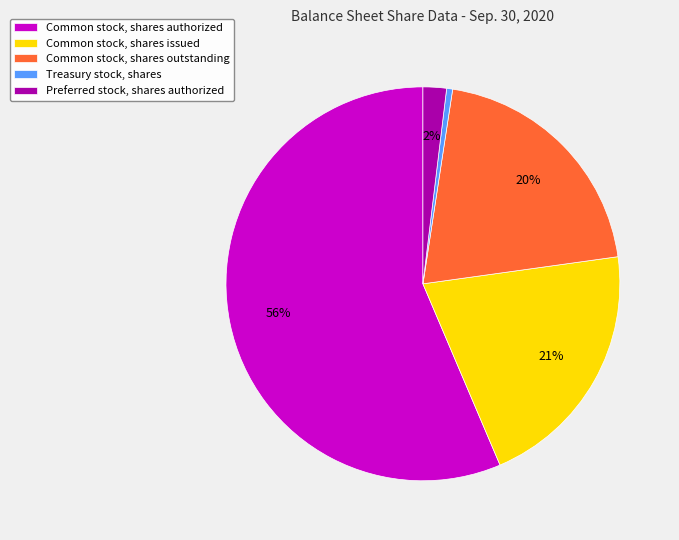

Is there any slice that represents more than half of the pie?

Yes